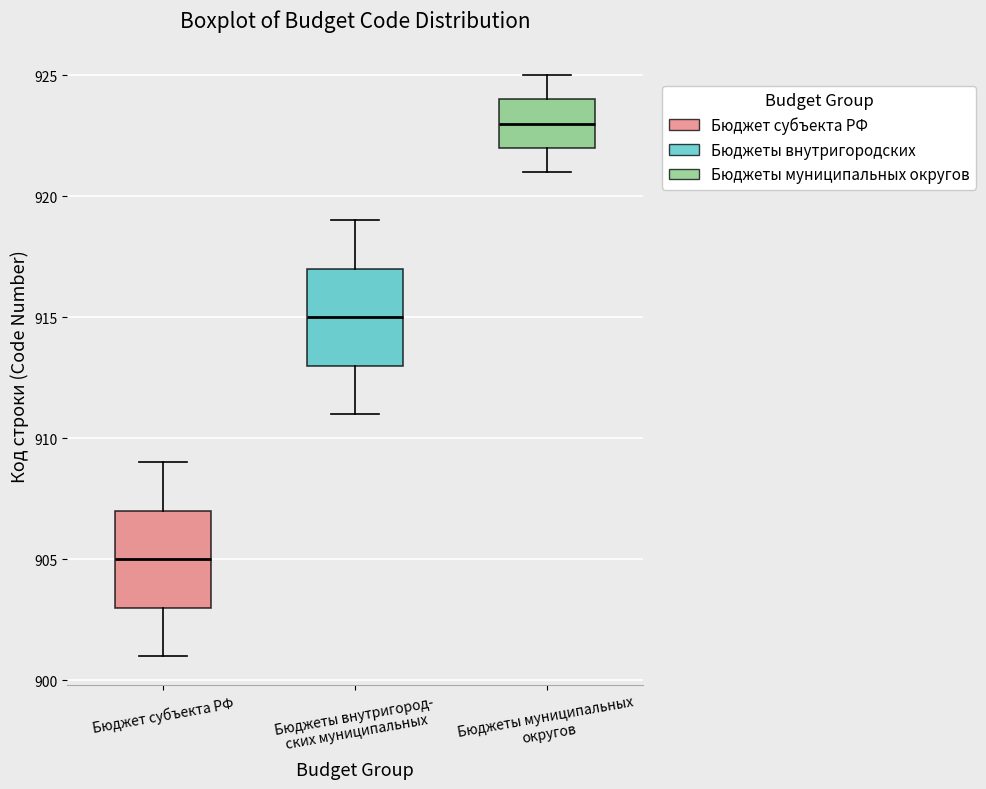

Where is the lower edge of the box for Бюджеты внутригород- ских муниципальных on the y-axis? The values are not printed on the chart, so give them approximately, as read against the axis.

913